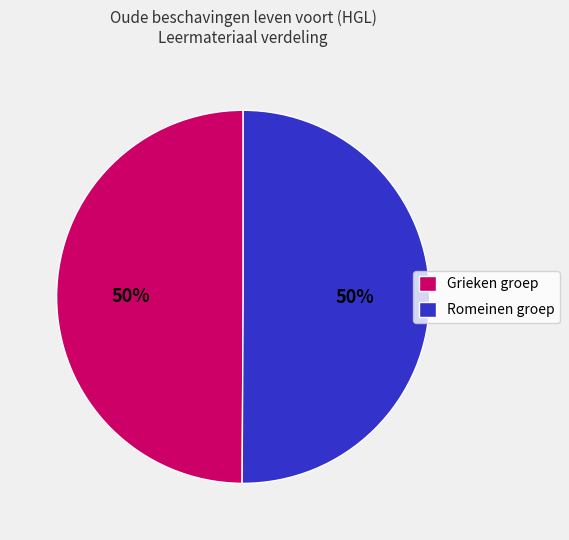

Is the sum of Romeinen groep and Grieken groep greater than half?

Yes